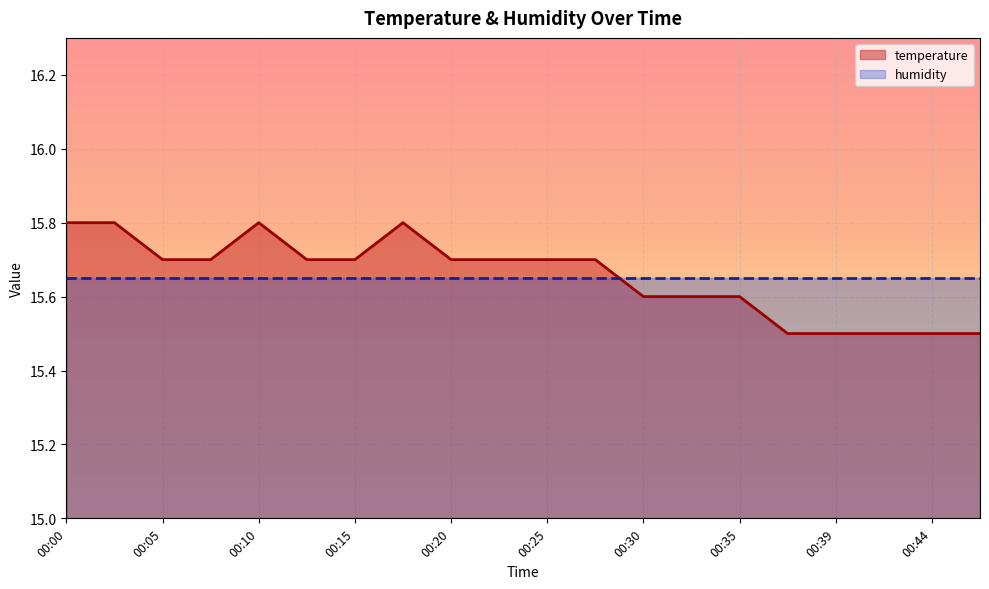

What is the value of the 17th point from the left?

15.5